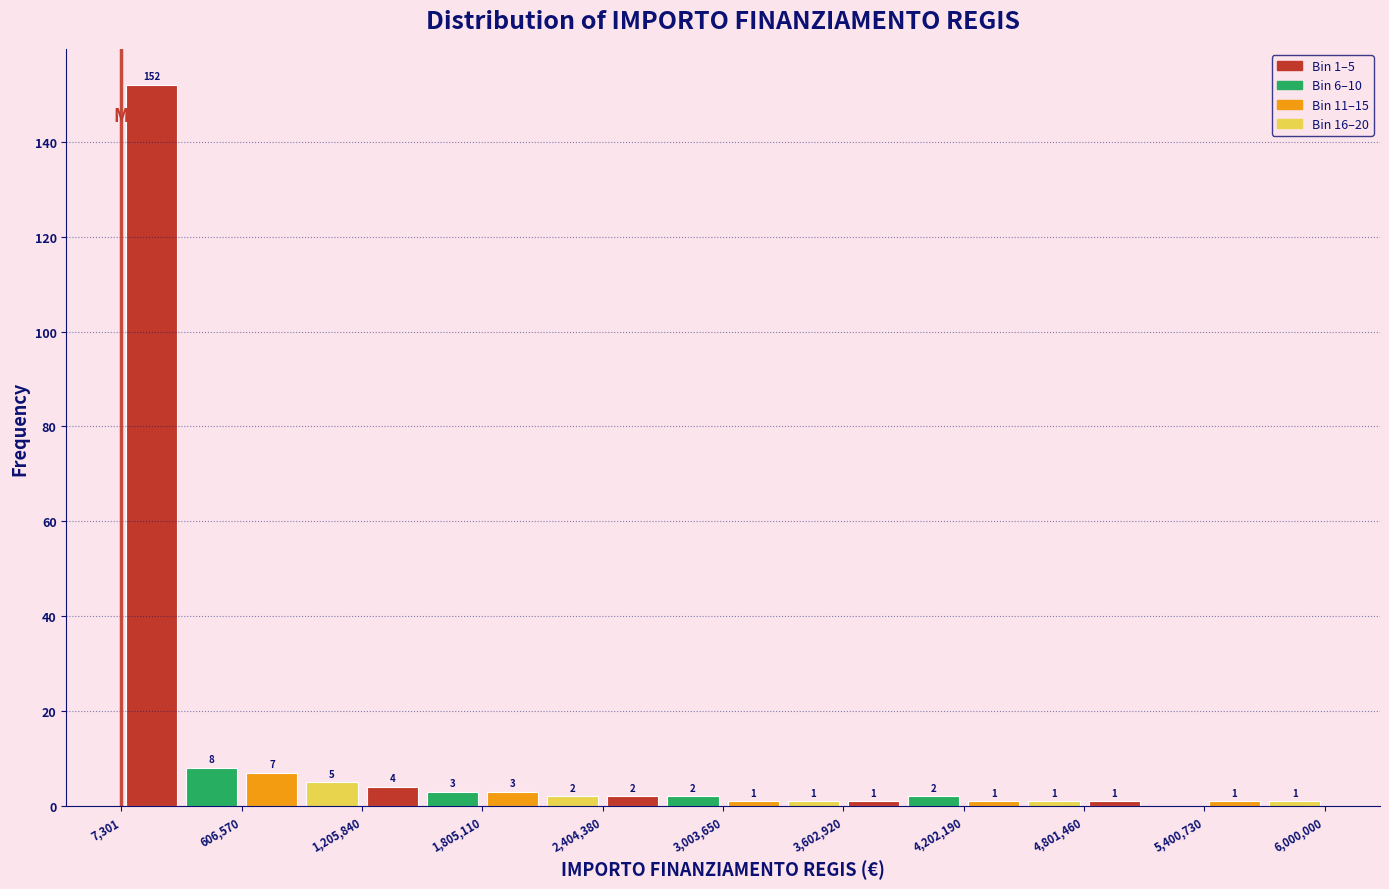

Read against the x-axis, roughly where is the centre of the tallest bar?

200000